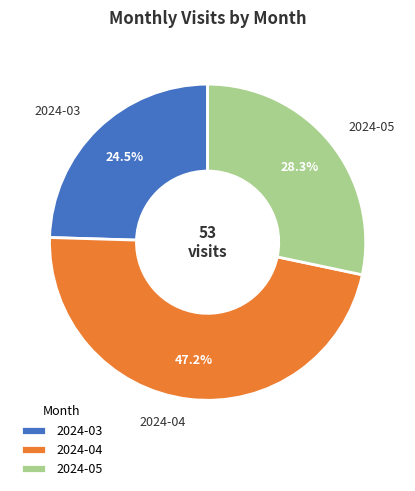

Is it true that 2024-04 is 47% of the pie?

True